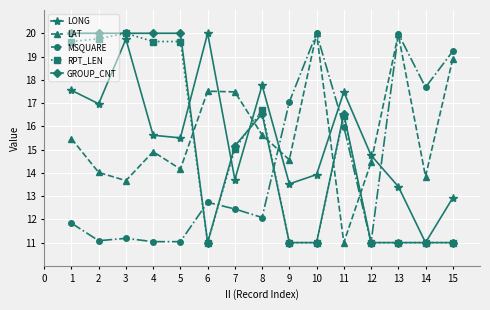

Between which two adjacent categories do MSQUARE and LONG first intersect?

8 and 9